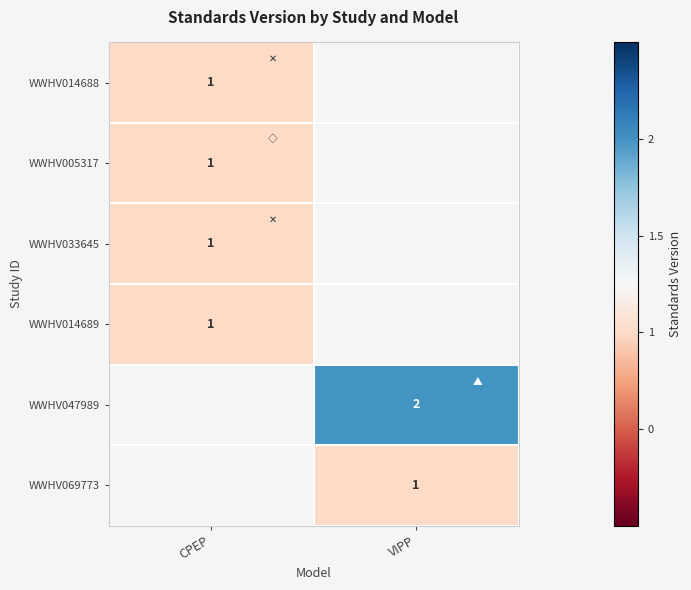

The value of WWHV069773 at VIPP is 1. True or false?

True